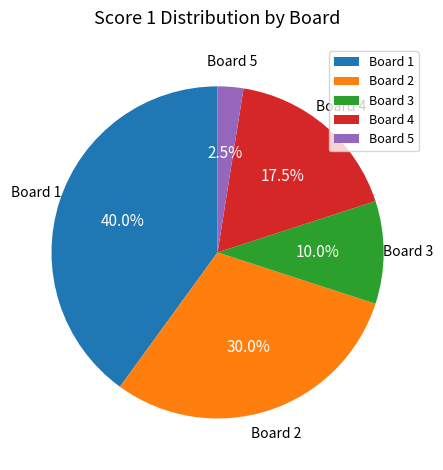

Does any single category account for the majority?

No